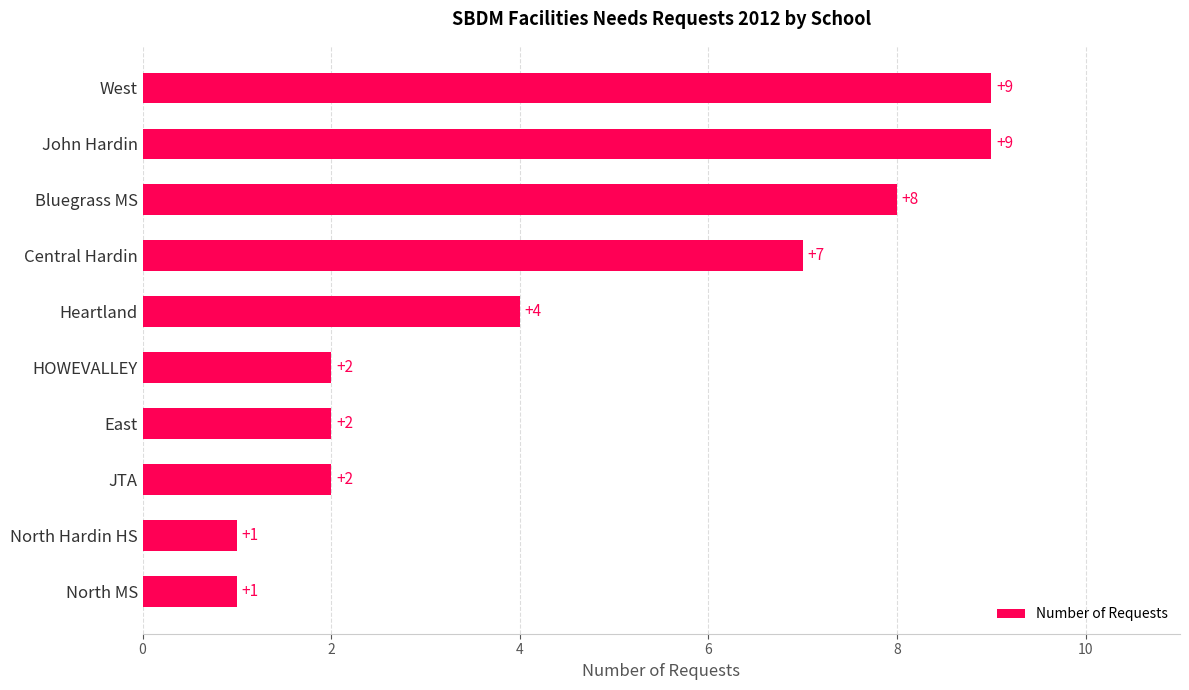

What is the difference between the maximum and second lowest values?

8